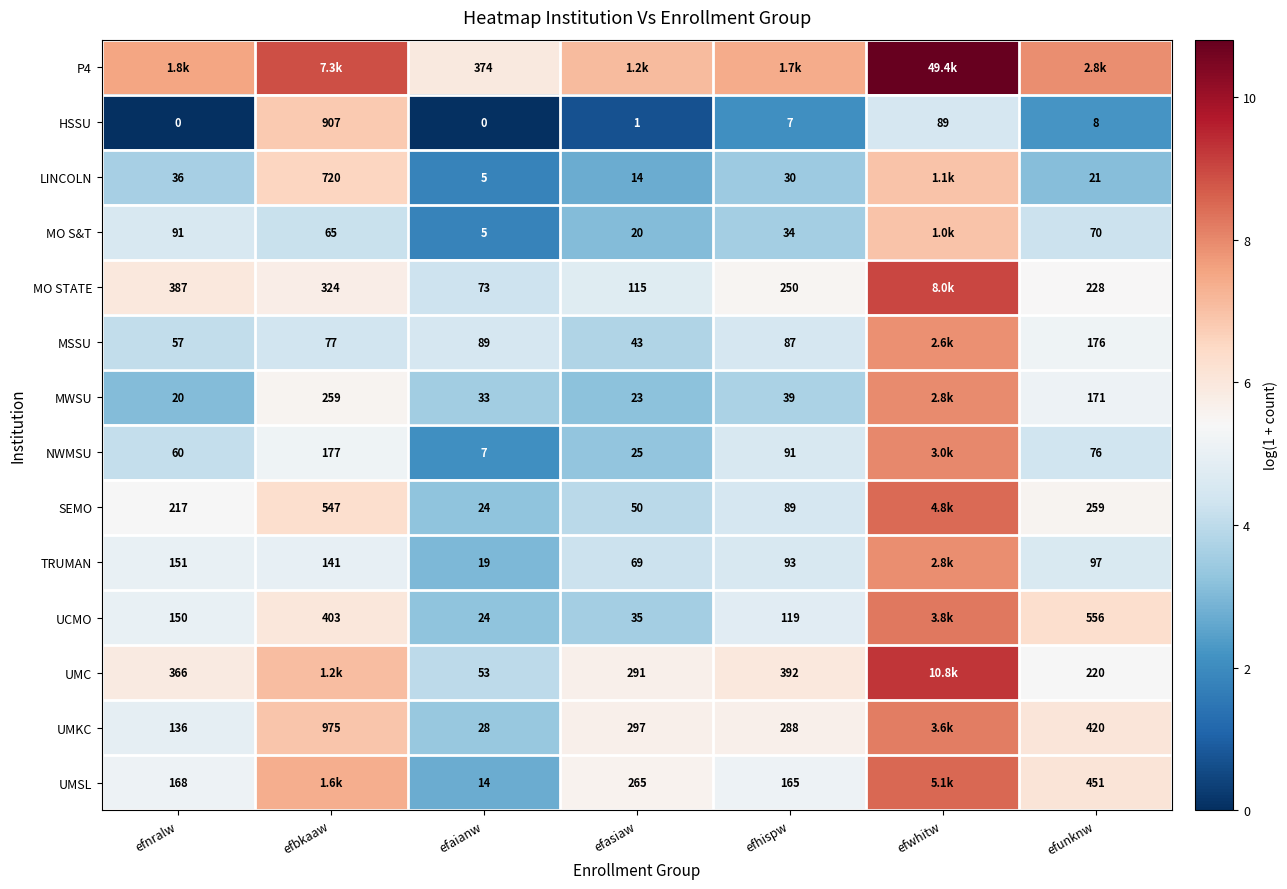

Is the value of MSSU at efasiaw greater than the value of UCMO at efasiaw?

Yes